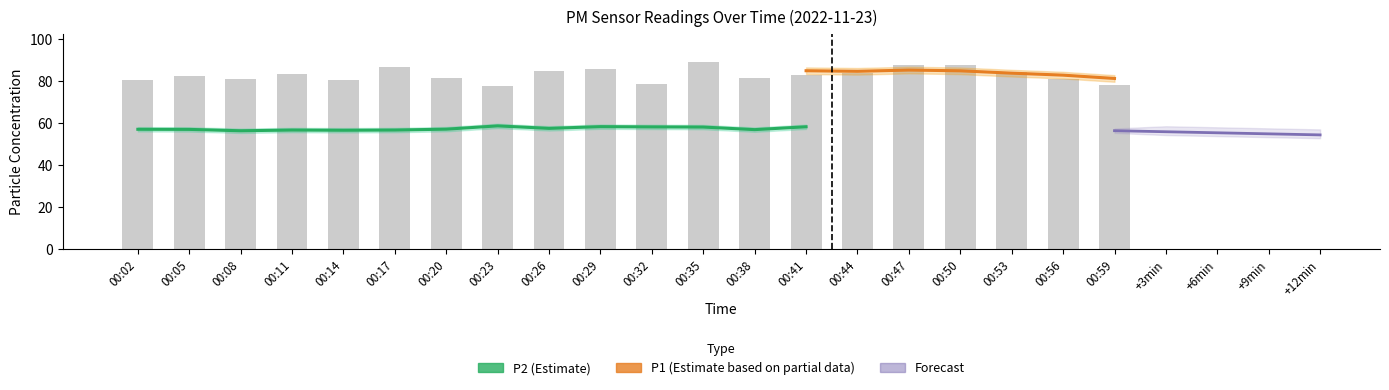

Does the chart contain any negative values?

No